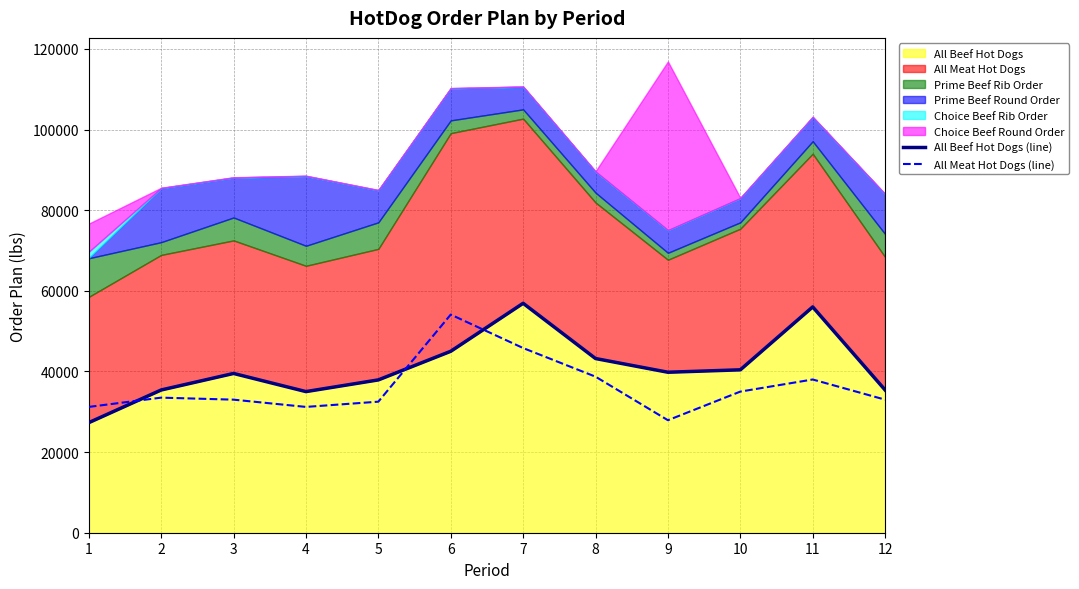

What value does the All Meat Hot Dogs (line) series have at 12, to the nearest 100?

33000